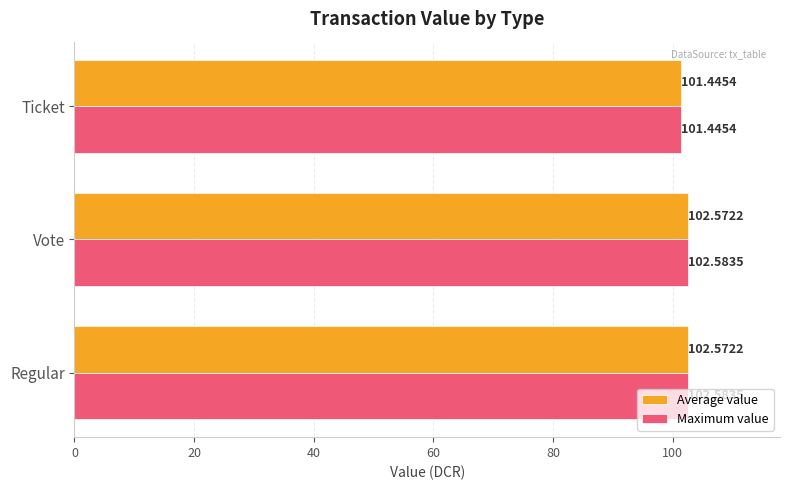

At which category does the chart reach its minimum across all series?

Ticket